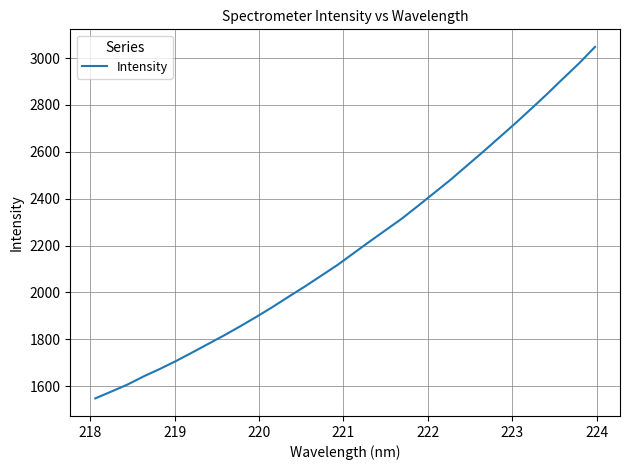

What is the smallest value displayed?

1548.1